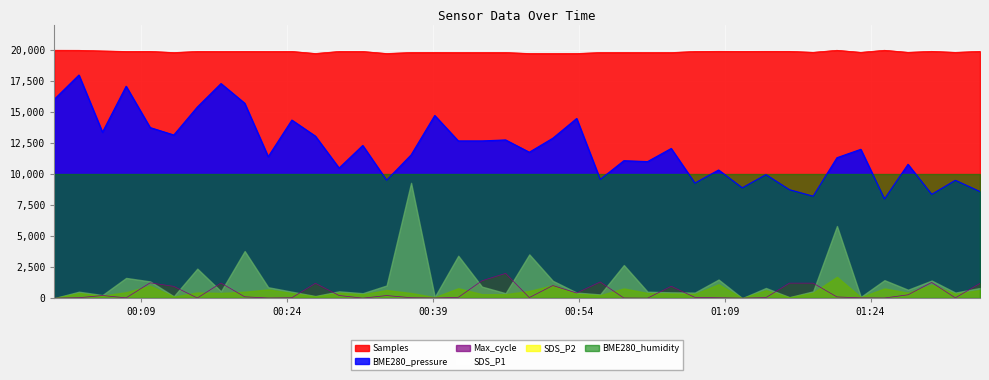

At how many categories does at least one series exceed 19779?

35